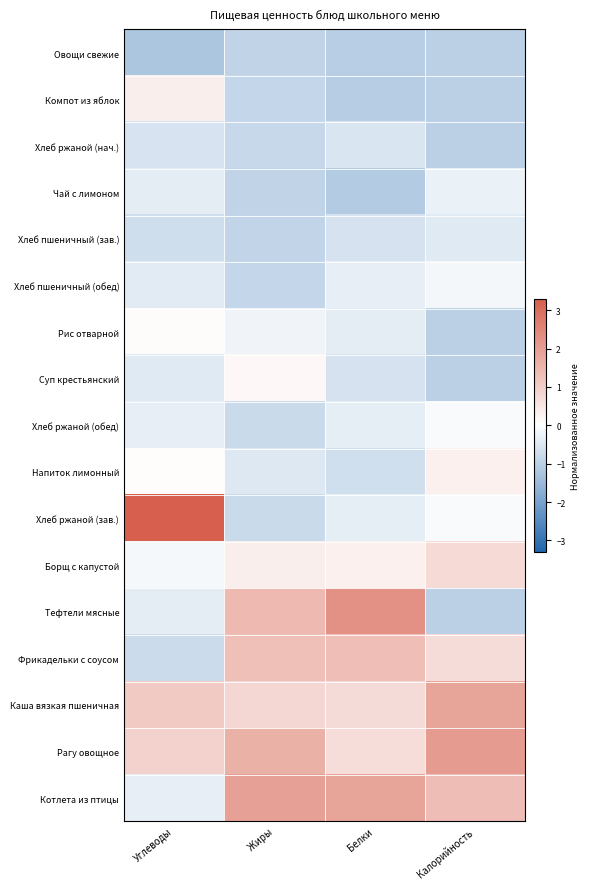

Reading left to right, what are all the values shown in this chart?

Овощи свежие: Углеводы=-1.2	Жиры=-0.9	Белки=-1.1	Калорийность=-1.0
Компот из яблок: Углеводы=0.4	Жиры=-0.9	Белки=-1.1	Калорийность=-1.0
Хлеб ржаной (нач.): Углеводы=-0.6	Жиры=-0.8	Белки=-0.6	Калорийность=-1.0
Чай с лимоном: Углеводы=-0.4	Жиры=-0.9	Белки=-1.1	Калорийность=-0.3
Хлеб пшеничный (зав.): Углеводы=-0.7	Жиры=-0.9	Белки=-0.6	Калорийность=-0.4
Хлеб пшеничный (обед): Углеводы=-0.4	Жиры=-0.9	Белки=-0.4	Калорийность=-0.2
Рис отварной: Углеводы=0.1	Жиры=-0.2	Белки=-0.4	Калорийность=-1.0
Суп крестьянский: Углеводы=-0.5	Жиры=0.1	Белки=-0.6	Калорийность=-1.0
Хлеб ржаной (обед): Углеводы=-0.4	Жиры=-0.8	Белки=-0.4	Калорийность=-0.1
Напиток лимонный: Углеводы=0.0	Жиры=-0.5	Белки=-0.7	Калорийность=0.3
Хлеб ржаной (зав.): Углеводы=3.3	Жиры=-0.8	Белки=-0.4	Калорийность=-0.1
Борщ с капустой: Углеводы=-0.1	Жиры=0.3	Белки=0.3	Калорийность=0.8
Тефтели мясные: Углеводы=-0.4	Жиры=1.4	Белки=2.3	Калорийность=-1.0
Фрикадельки с соусом: Углеводы=-0.8	Жиры=1.3	Белки=1.3	Калорийность=0.7
Каша вязкая пшеничная: Углеводы=1.1	Жиры=0.8	Белки=0.7	Калорийность=1.9
Рагу овощное: Углеводы=0.9	Жиры=1.6	Белки=0.7	Калорийность=2.1
Котлета из птицы: Углеводы=-0.4	Жиры=1.9	Белки=1.9	Калорийность=1.4